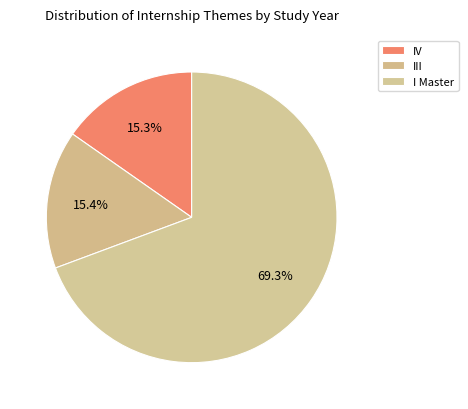

True or false: III accounts for 24% of the total.

False